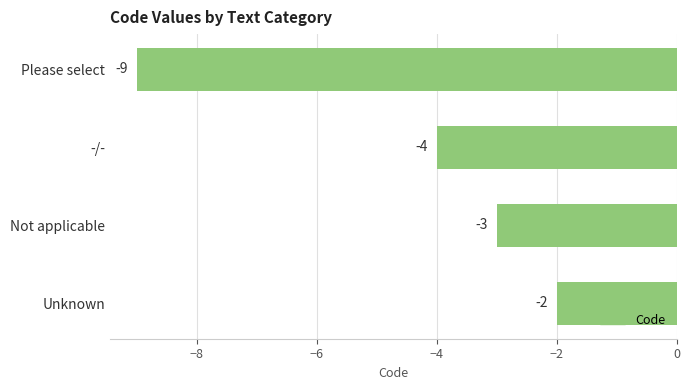

True or false: the data shows -4 at -/-.

True